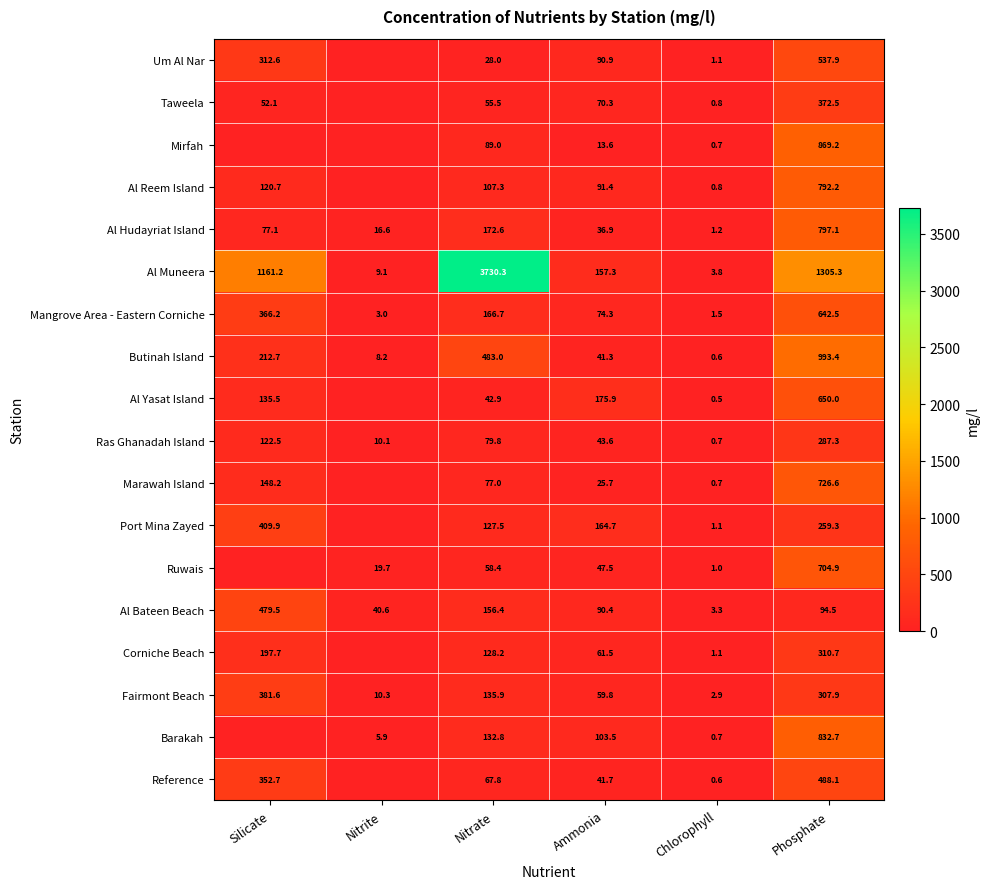

What is the approximate value of Al Reem Island at Ammonia?

91.4